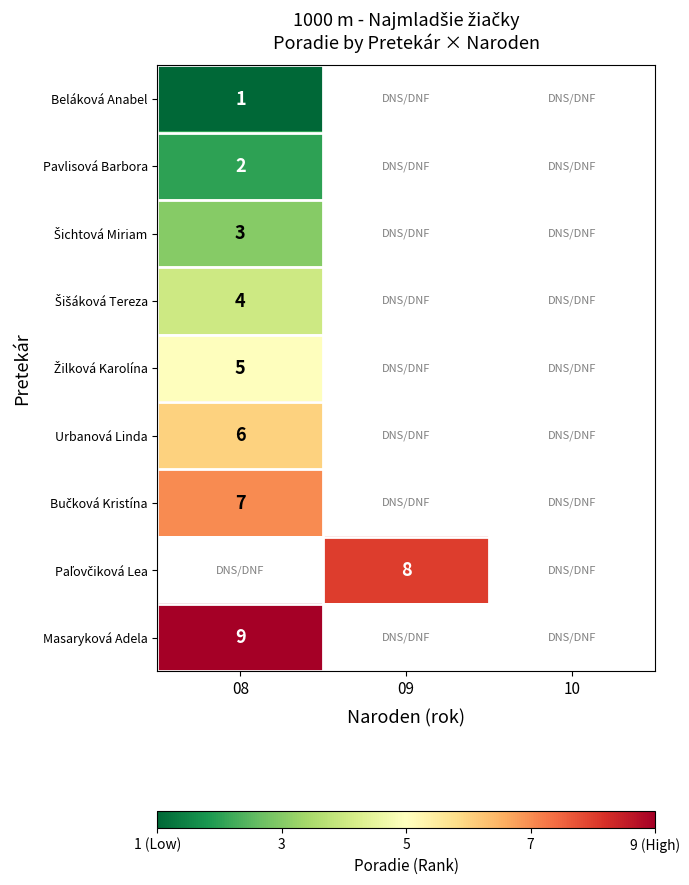

What is the greatest value displayed?

9.0